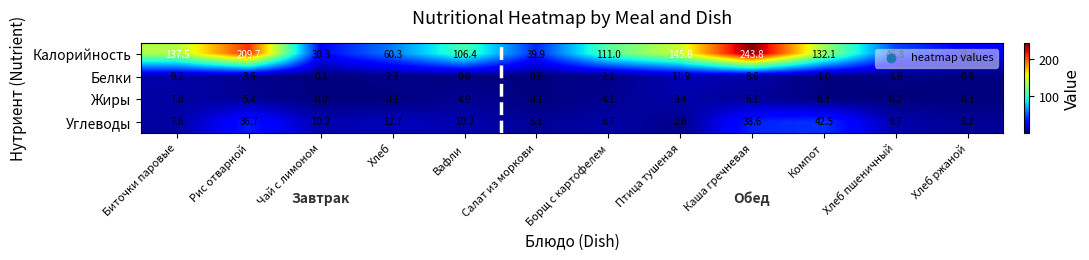

What is the difference between the second highest and second lowest values in the Белки series?

8.6